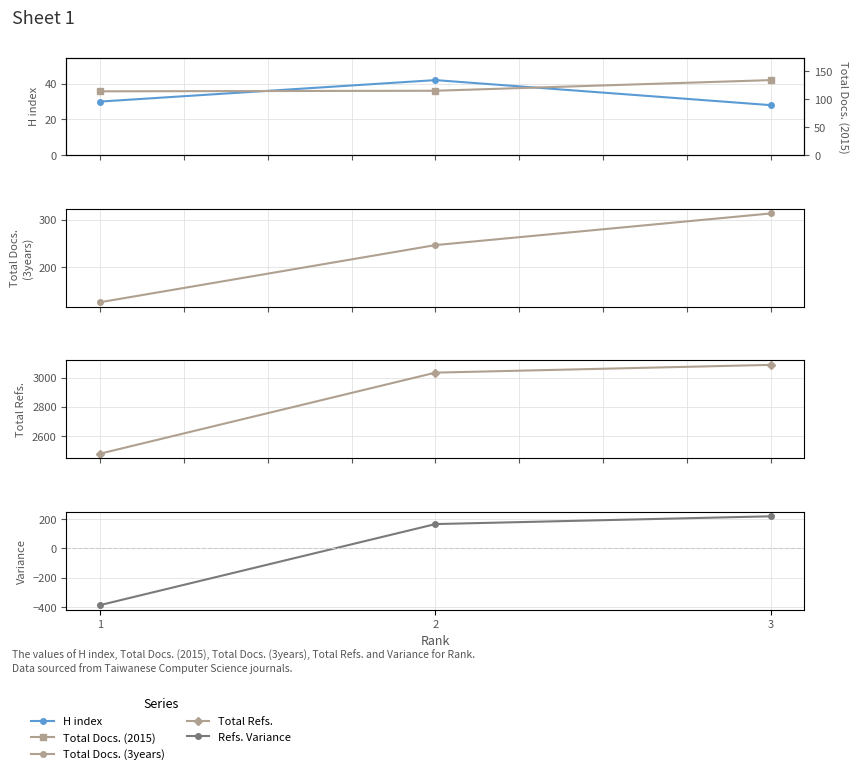

What is the smallest value displayed?

-386.3